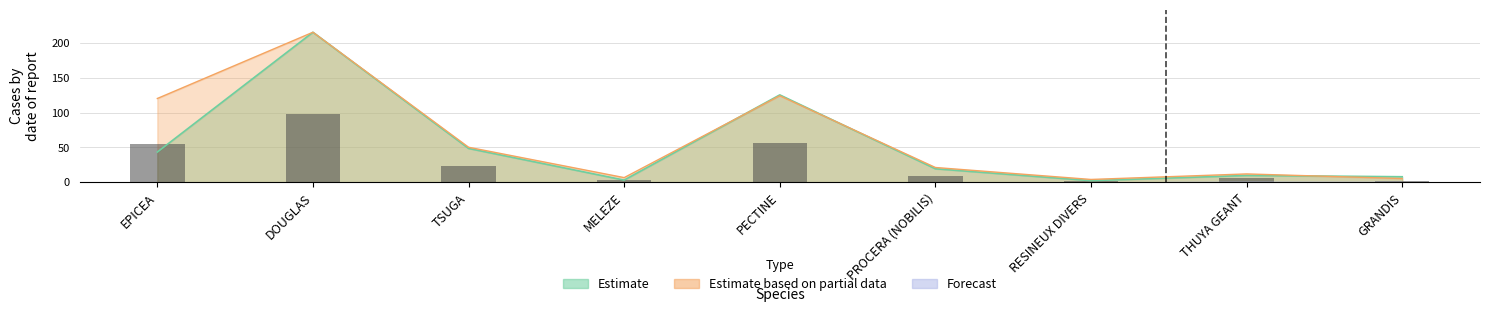

What is the label of the 9th bar from the right?

EPICEA